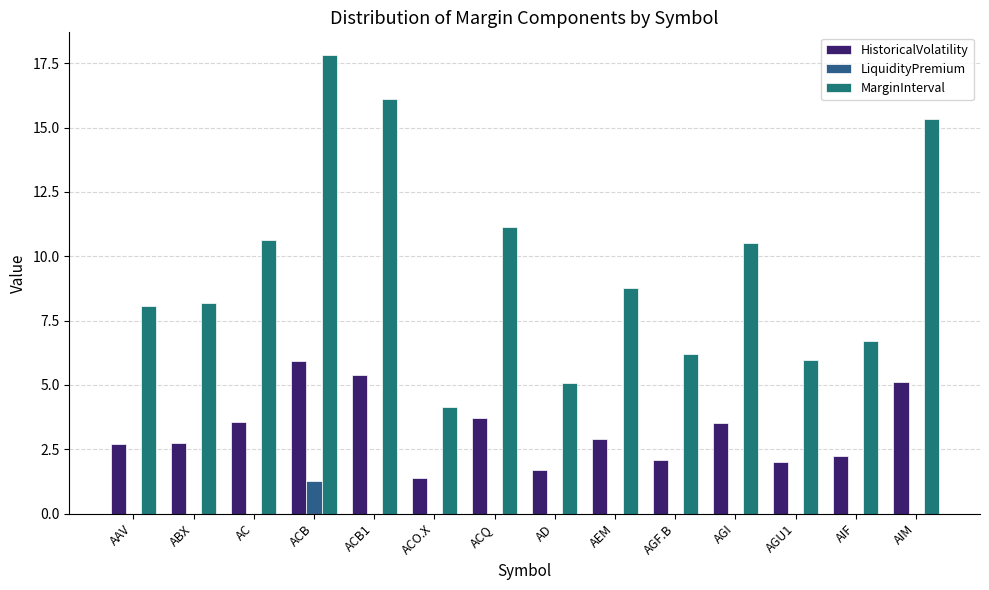

The value of LiquidityPremium at ACB1 is 0.5. True or false?

False